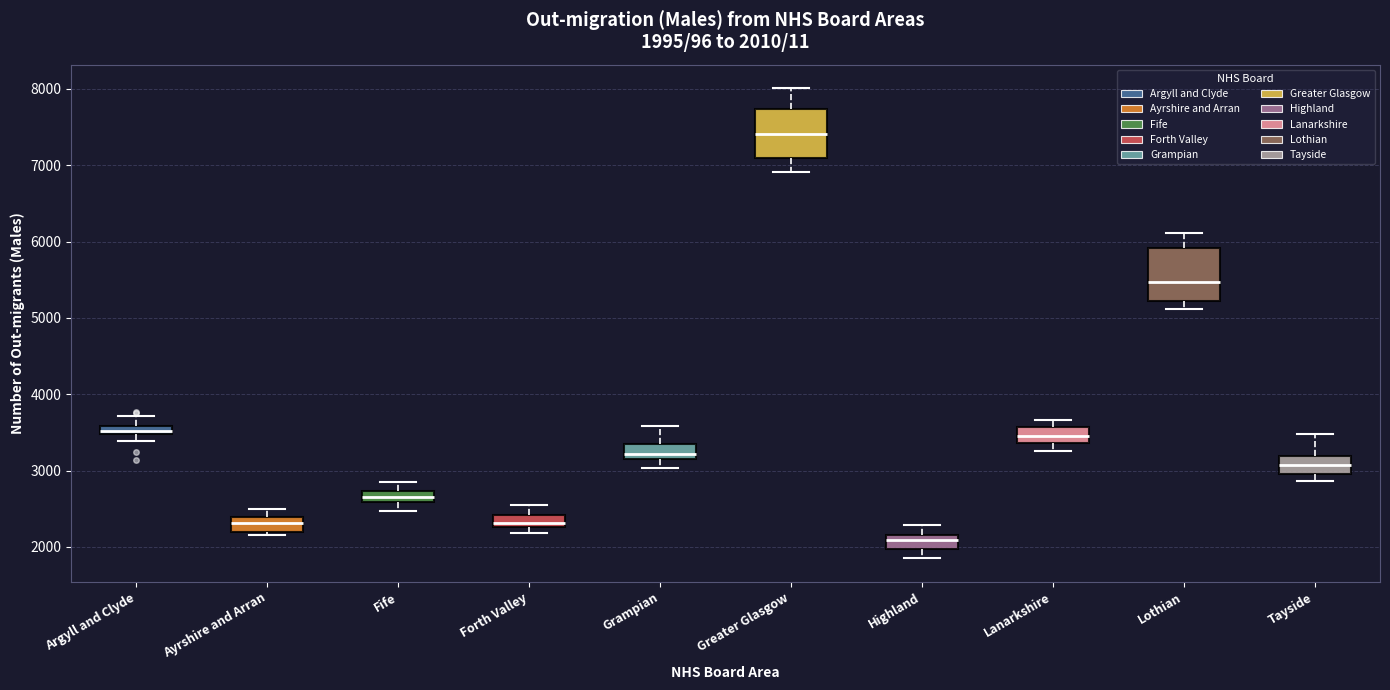

Which box has the lowest median line?

Highland